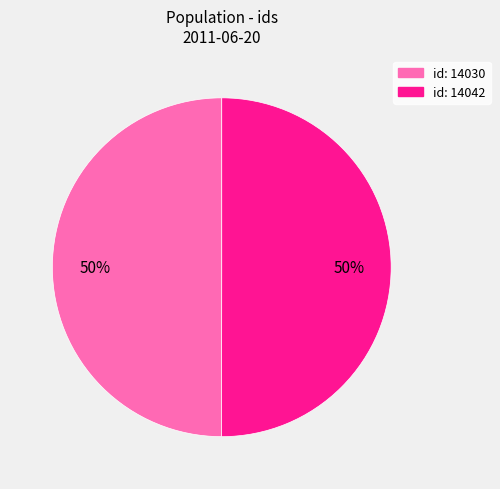

To the nearest percent, what is the average slice percentage?

50%